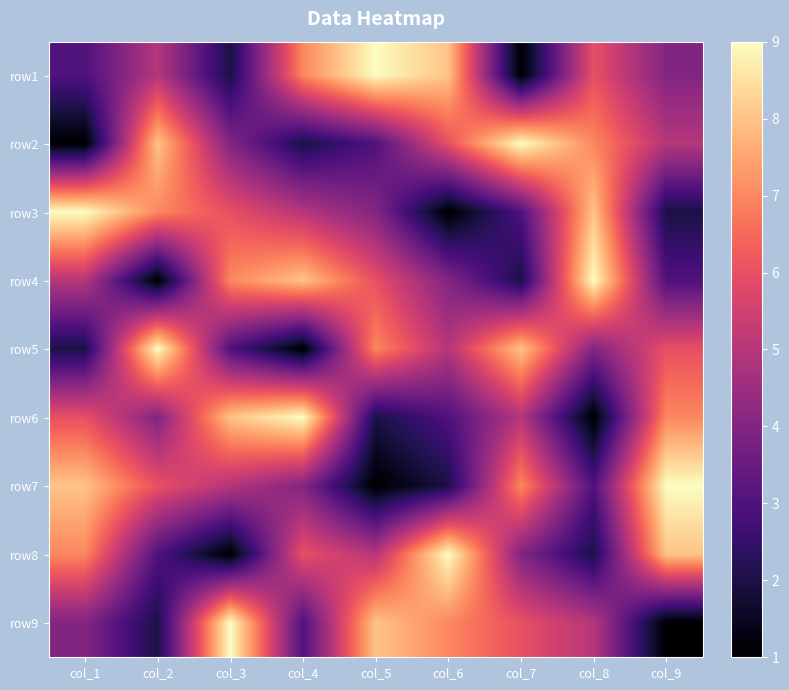

Which has a higher value, col_2 or col_9?

col_2